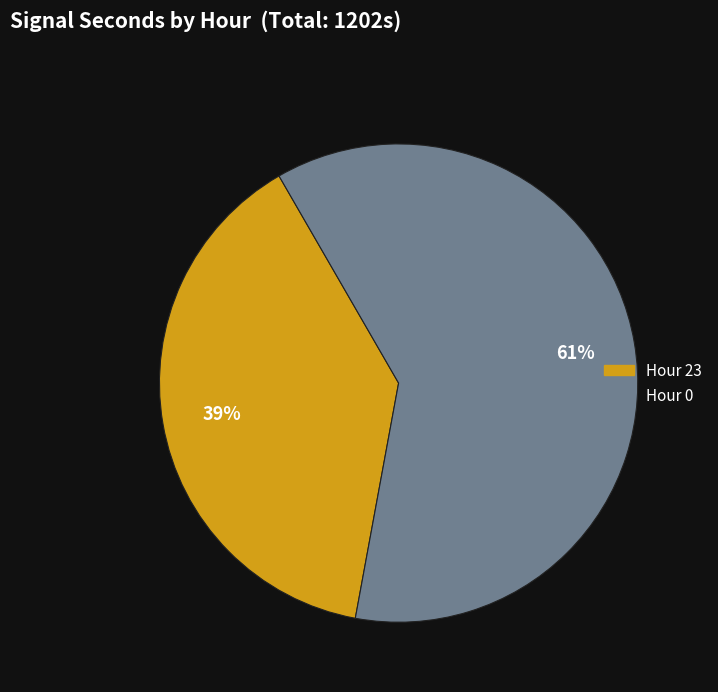

Does any single category account for the majority?

Yes